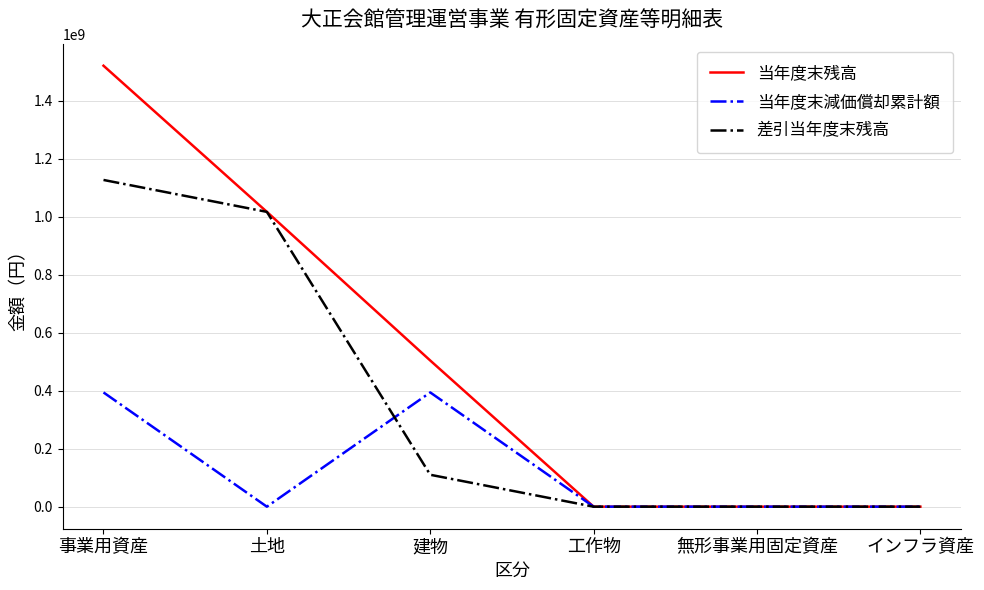

The 当年度末減価償却累計額 series shows 393998458 at 事業用資産. True or false?

True